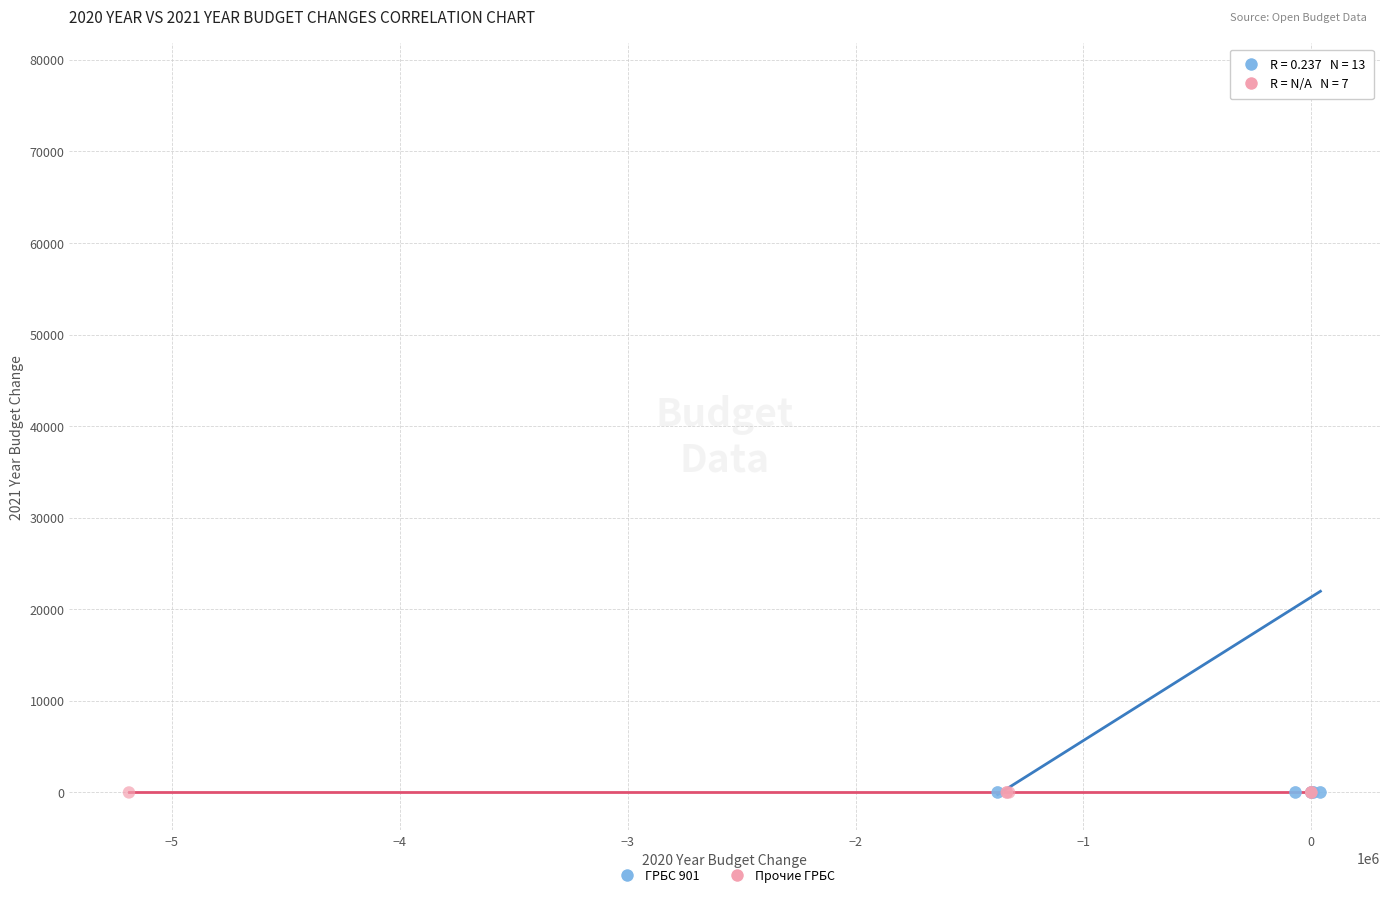

Which series reaches the maximum Y coordinate?

ГРБС 901